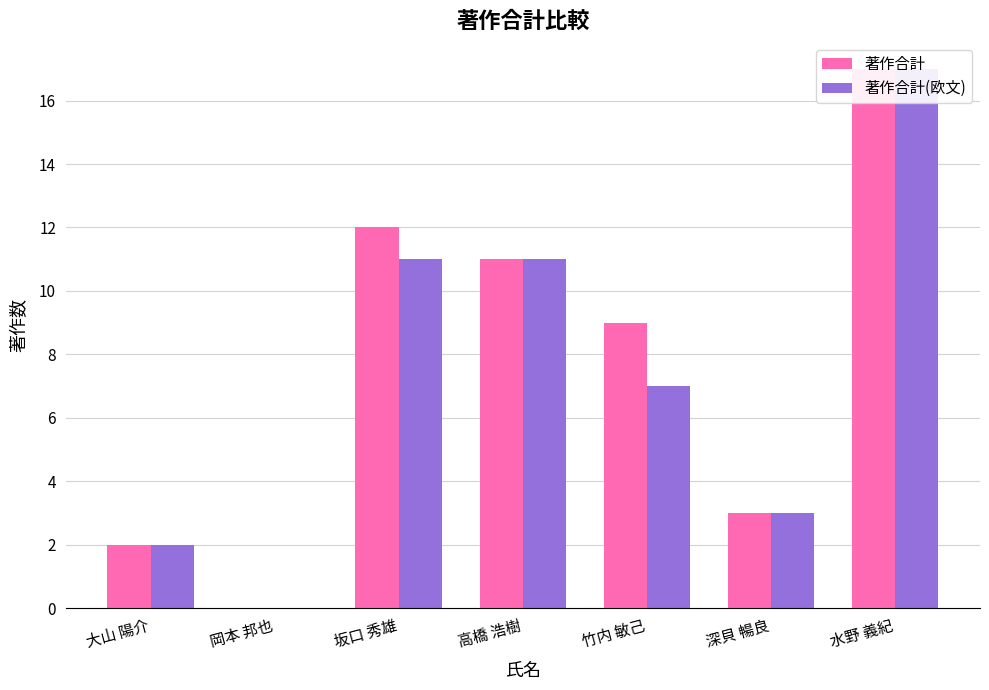

Reading left to right, transcribe all the data shown in this chart.

著作合計: 2	0	12	11	9	3	17
著作合計(欧文): 2	0	11	11	7	3	17